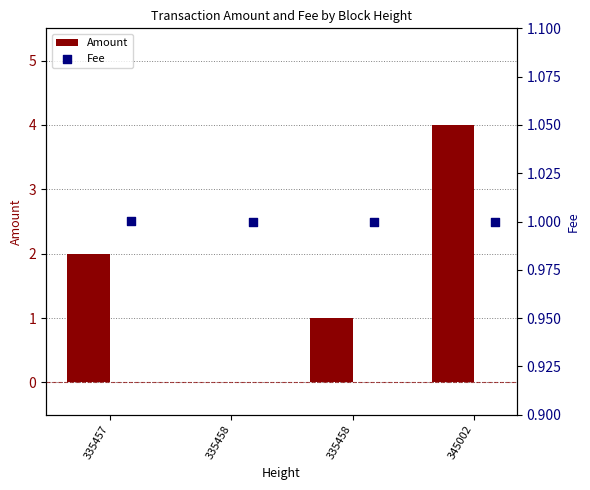

At which category is the sum across all series the highest?

345002